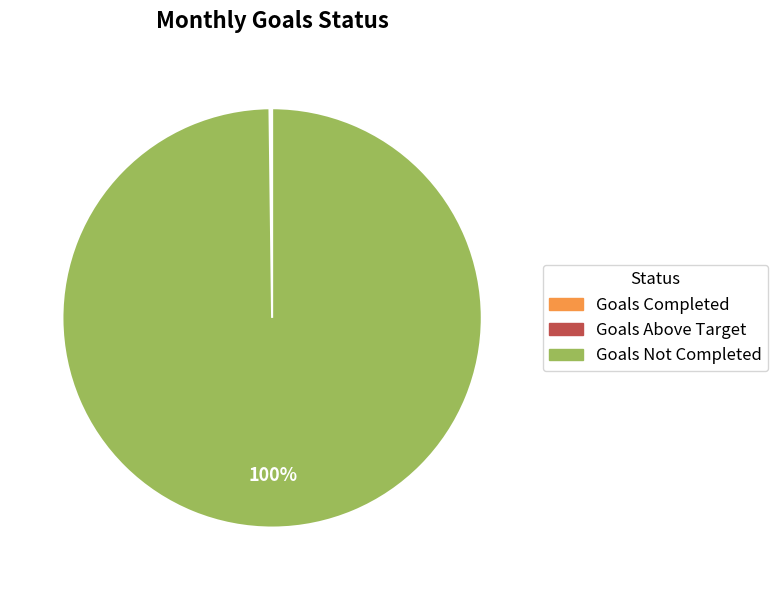

What percentage is the Goals Not Completed slice, to the nearest percent?

100%